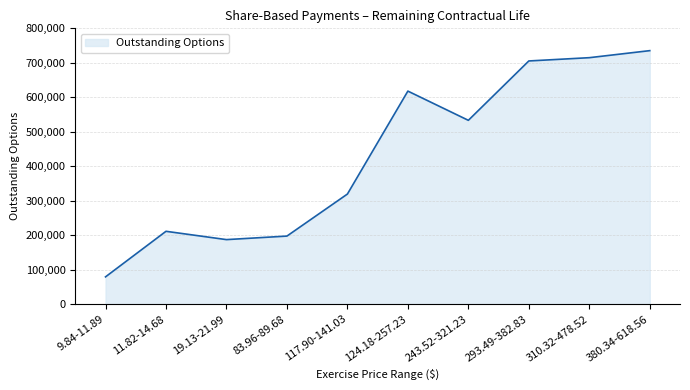

Reading left to right, what are all the values shown in this chart?

79090	211237	187131	197381	319312	617923	533170	705359	714875	735282